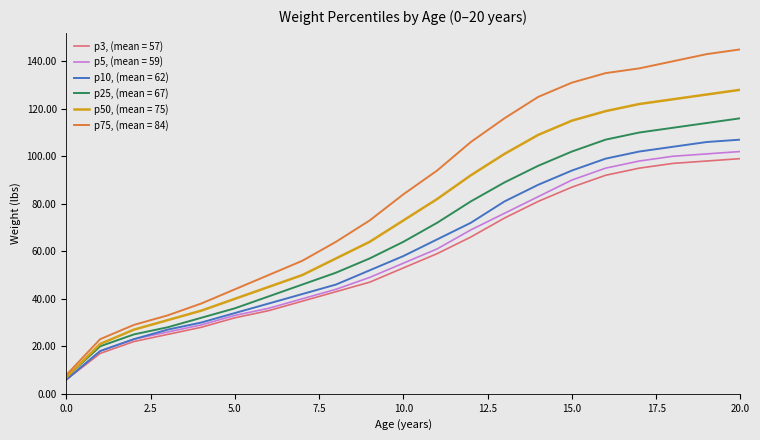

Which series has the largest total across all categories?

p75, (mean = 84)